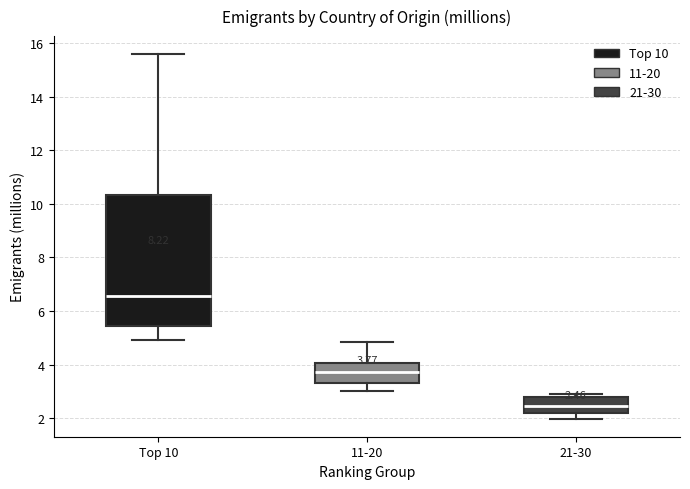

Which box's median line is the lowest?

21-30